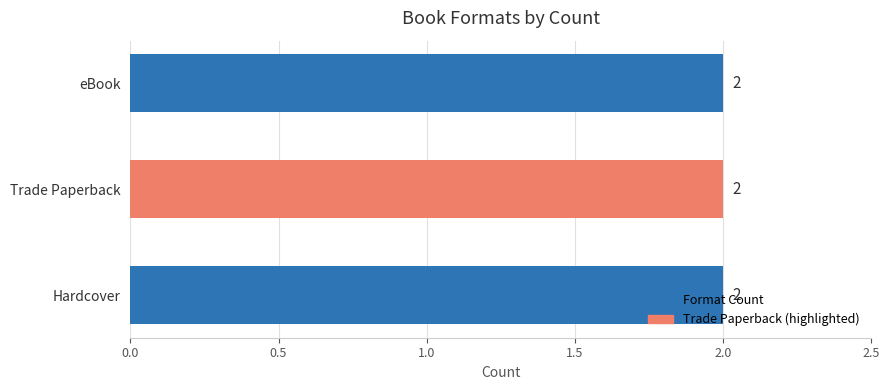

Are the bars horizontal?

Yes